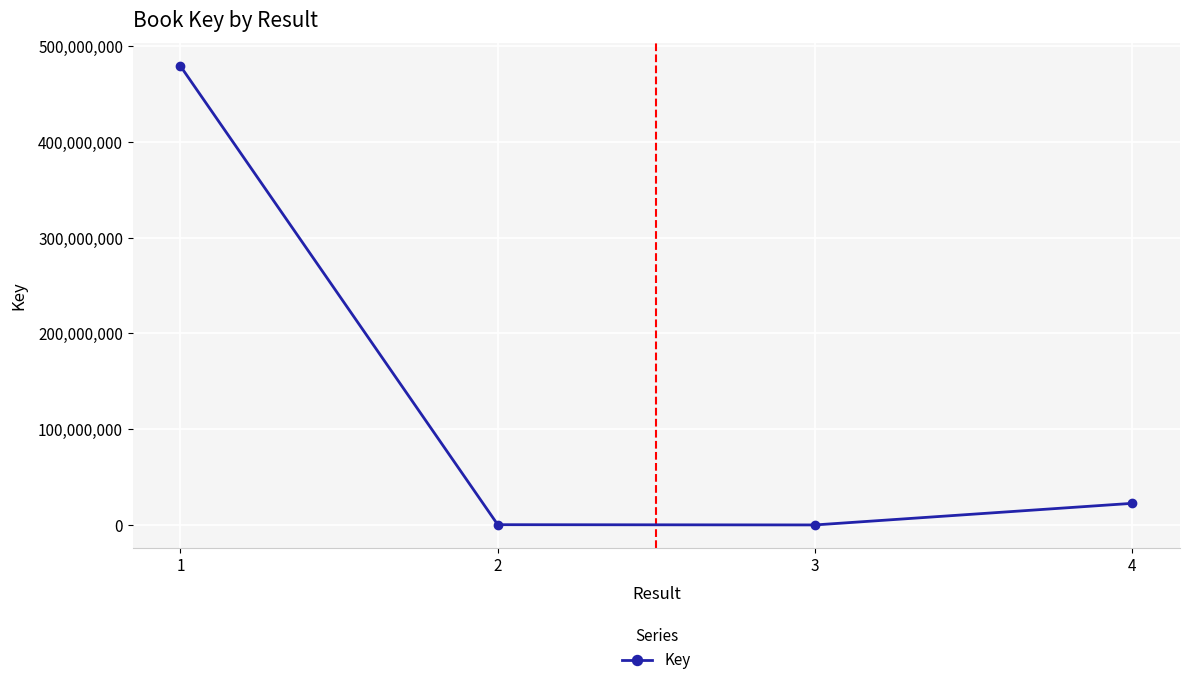

What is the maximum value shown in the chart?

478956832